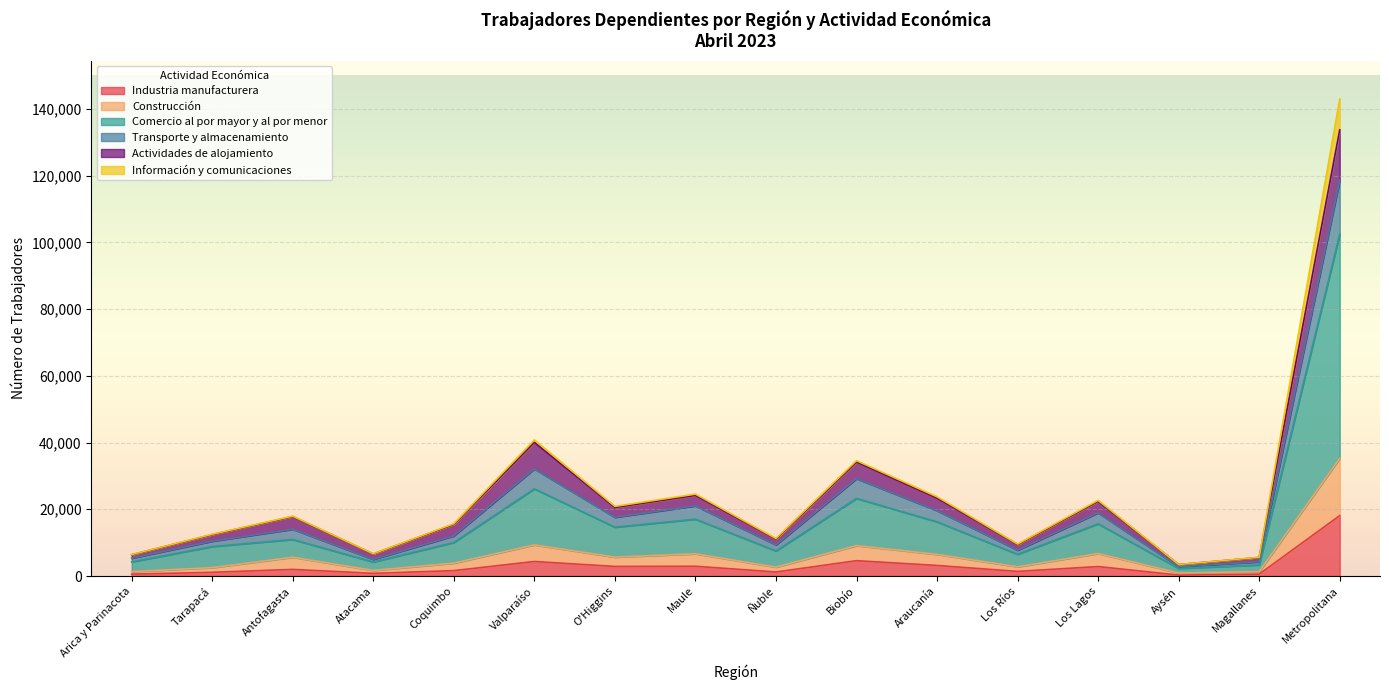

At which category is the sum across all series the highest?

Metropolitana